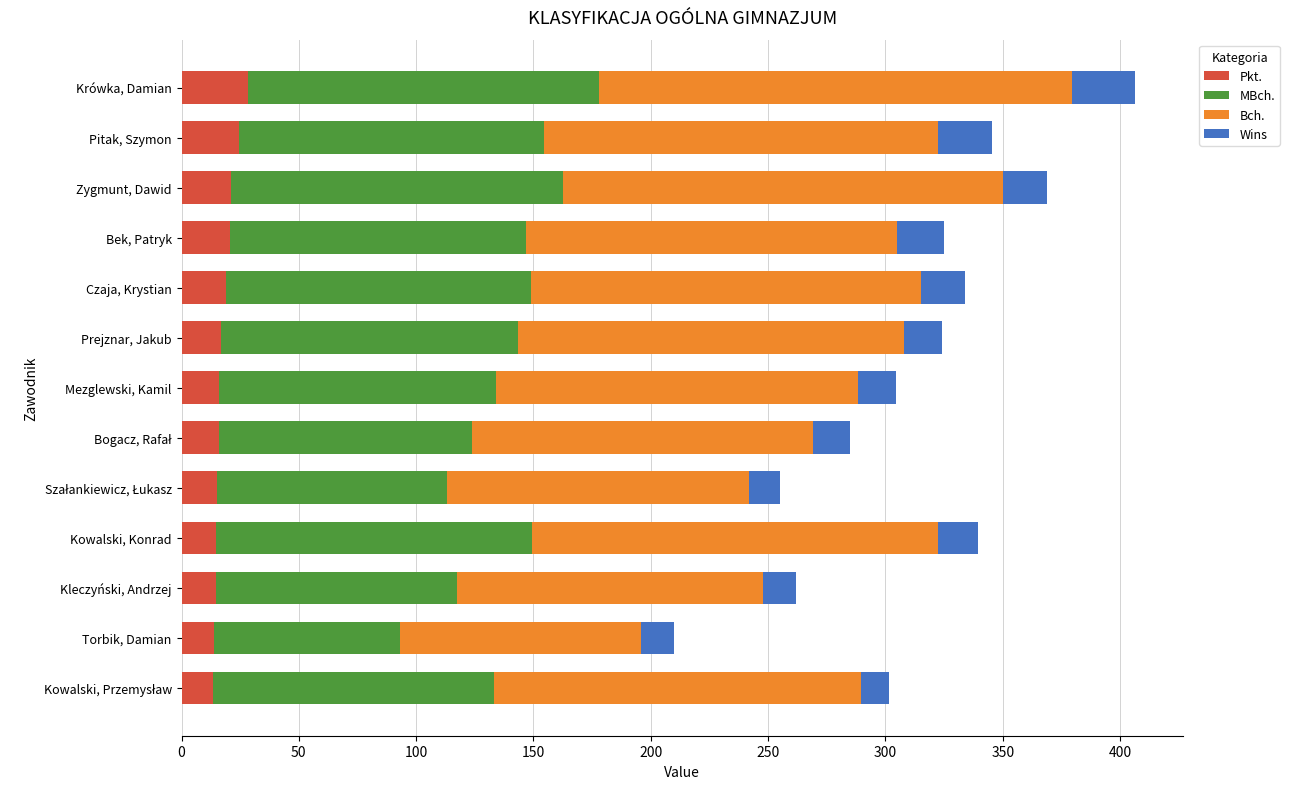

How many values in the Pkt. series are below 16?

5